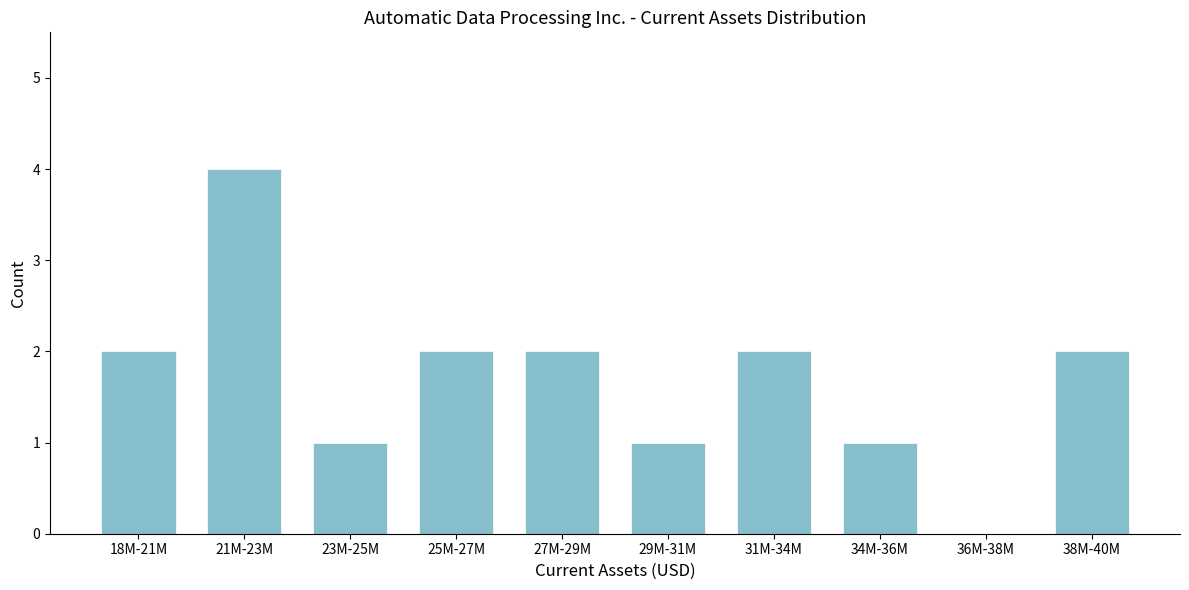

Reading left to right, extract all data points from this chart.

18M-21M=2	21M-23M=4	23M-25M=1	25M-27M=2	27M-29M=2	29M-31M=1	31M-34M=2	34M-36M=1	36M-38M=0	38M-40M=2